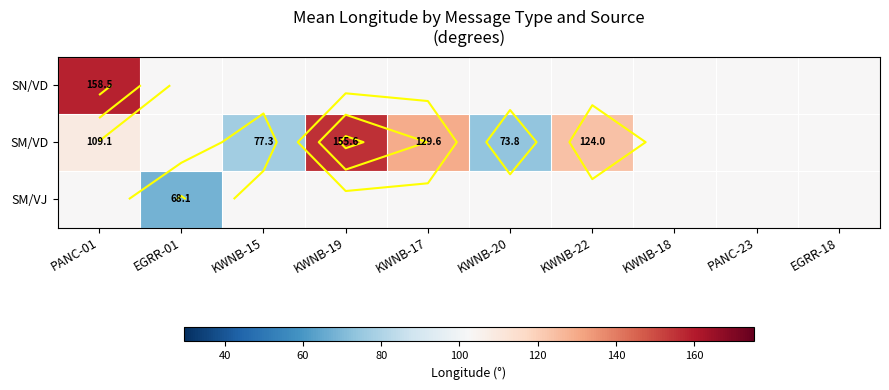

True or false: SN/VD has a value of 165.7 at PANC-23.

False